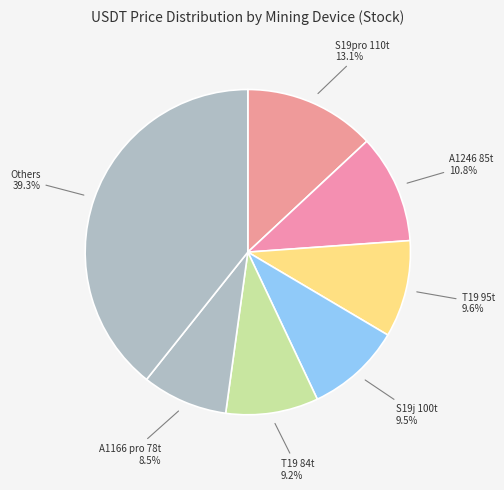

Does any single category account for the majority?

No